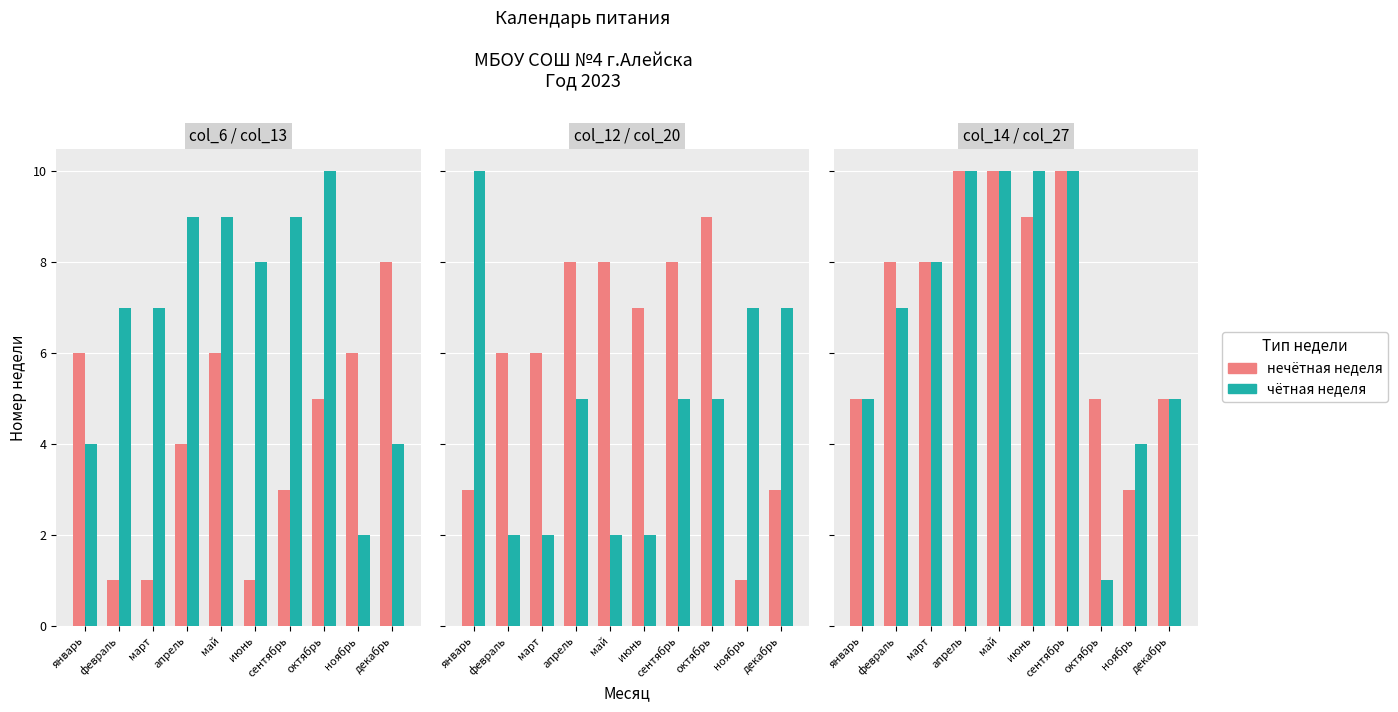

Count the нечётная неделя values in the range 5 to 10.

9